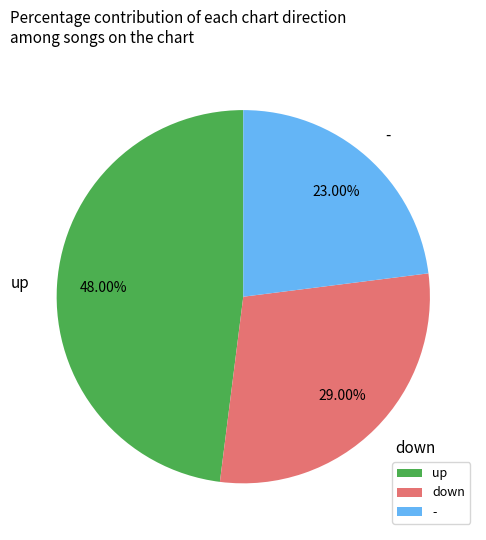

What percentage is NOT represented by up?

52.0%